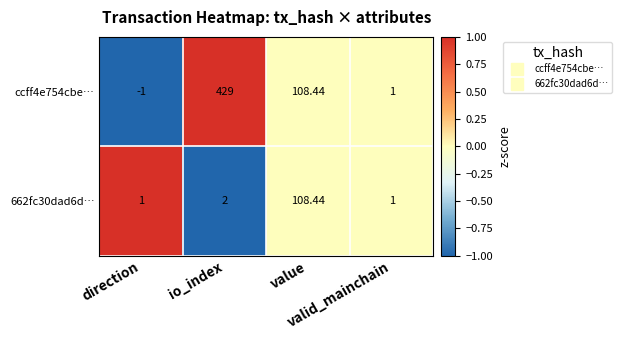

Rank the series by their maximum value, from highest to lowest.

ccff4e754cbe…, 662fc30dad6d…